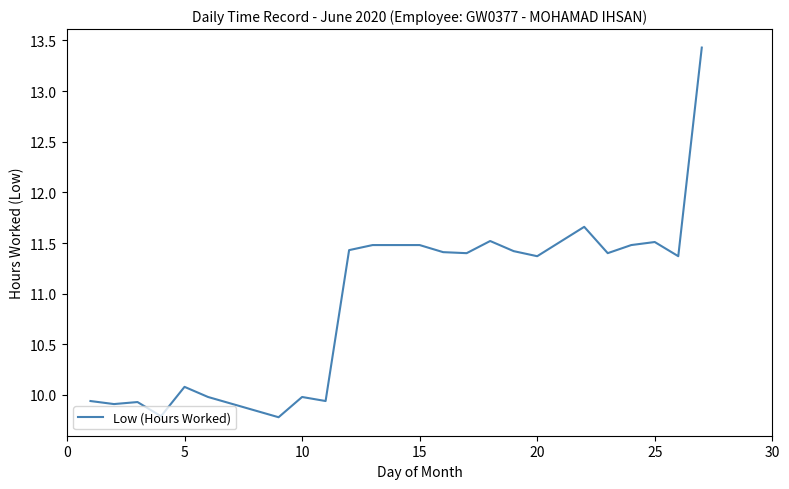

What is the greatest value displayed?

13.4